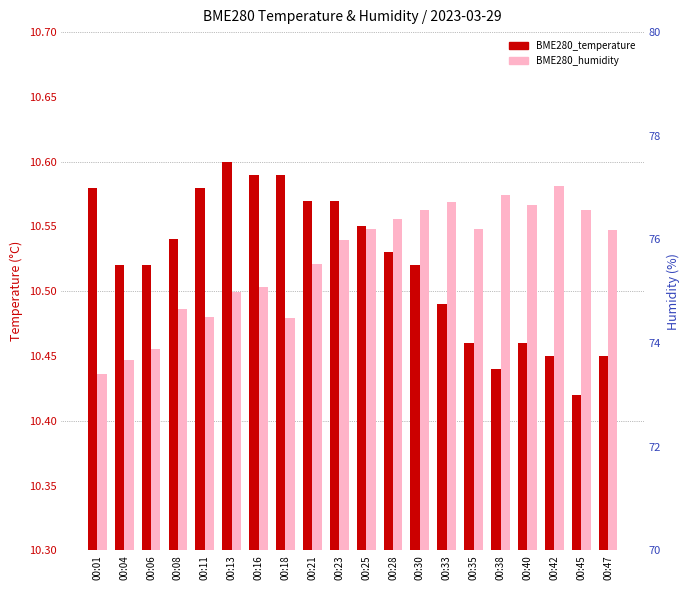

What is the sum of all BME280_temperature values?

210.4